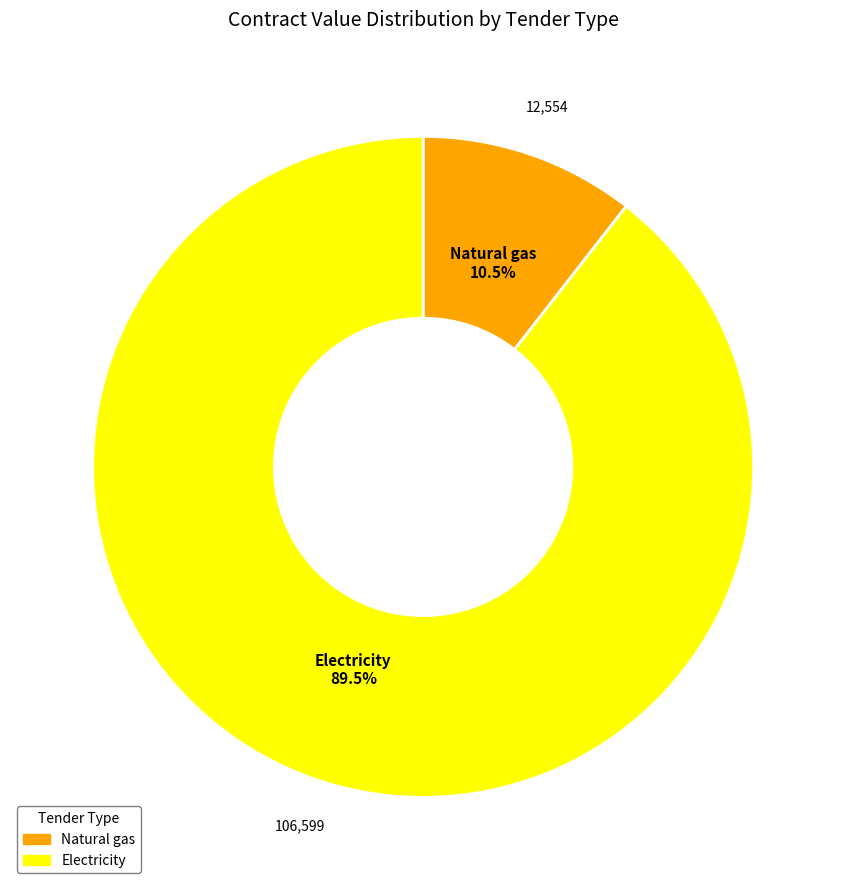

True or false: Electricity accounts for 99% of the total.

False